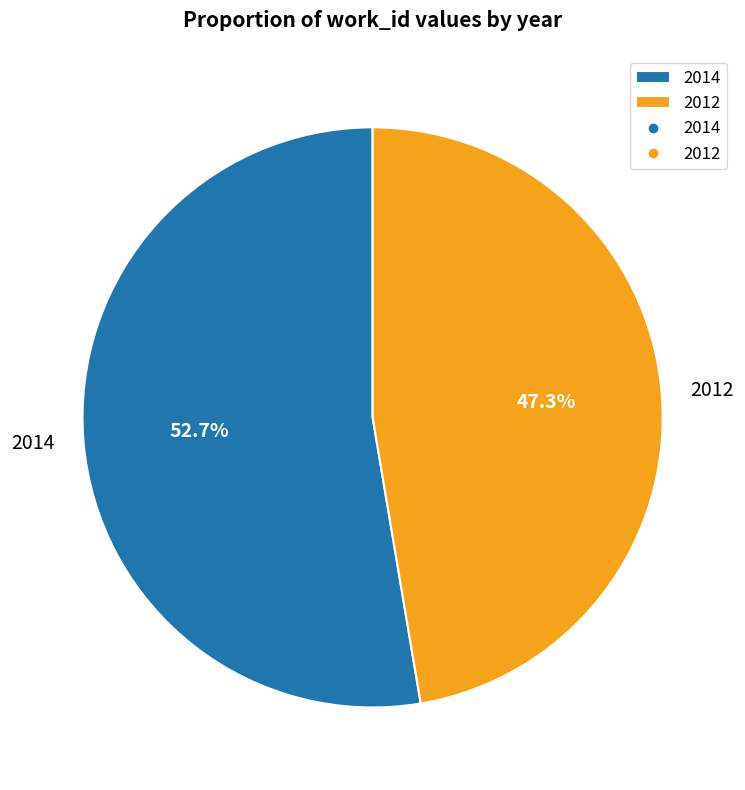

Rank the categories by value from highest to lowest.

2014, 2012